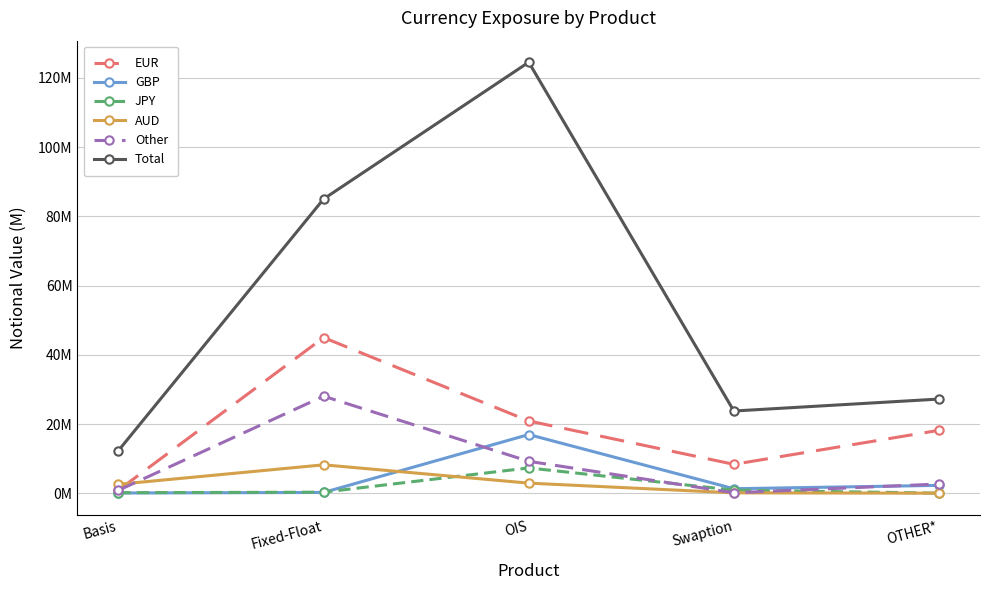

Rank the series by their maximum value, from lowest to highest.

JPY, AUD, GBP, Other, EUR, Total